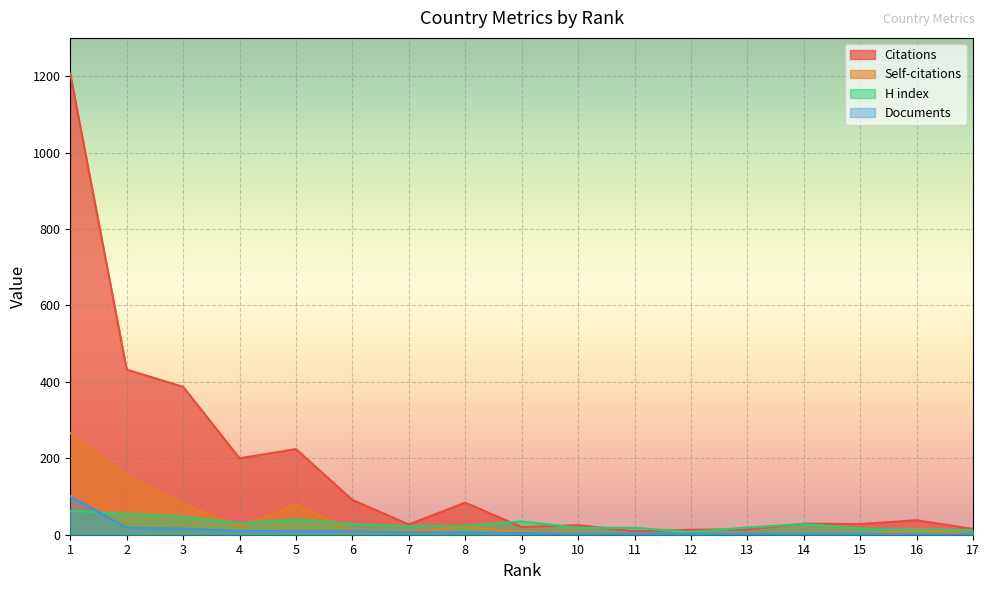

What are all the series names shown in the legend?

Citations, Self-citations, H index, Documents